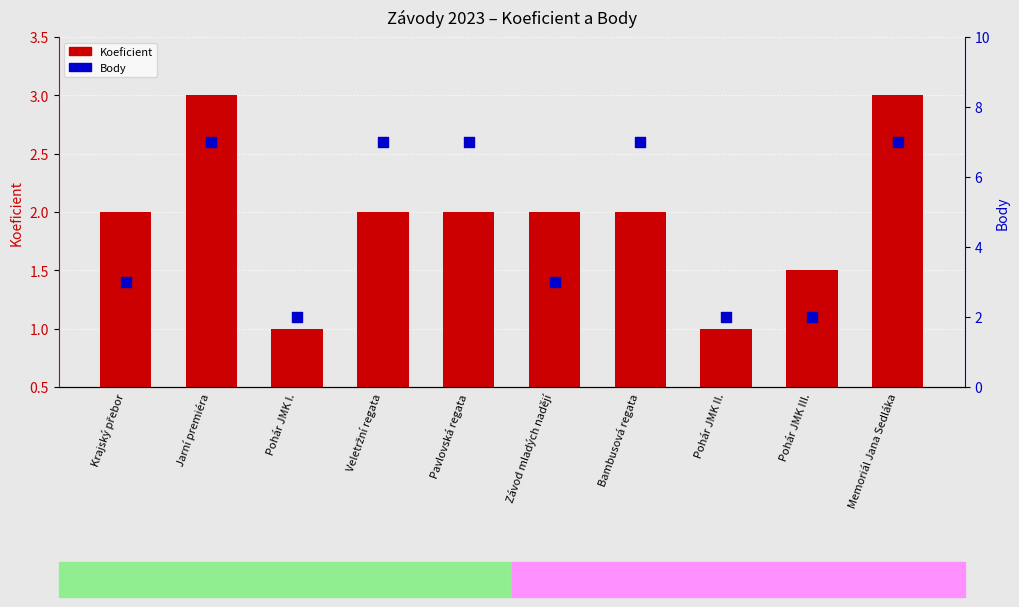

Which series contains the highest Y value?

Body